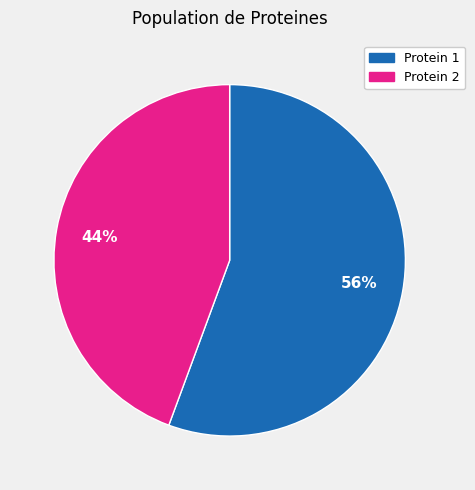

Count the number of slices in the pie.

2